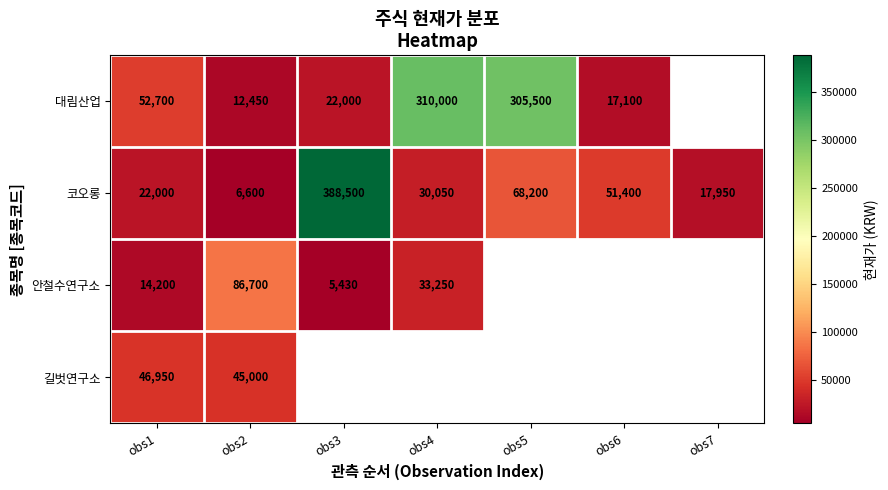

How many data points in 코오롱 are less than 30050?

3